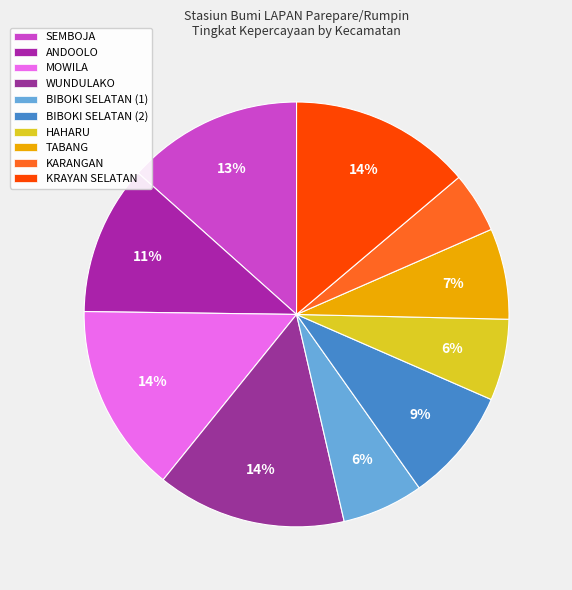

How many slices are in this pie chart?

10